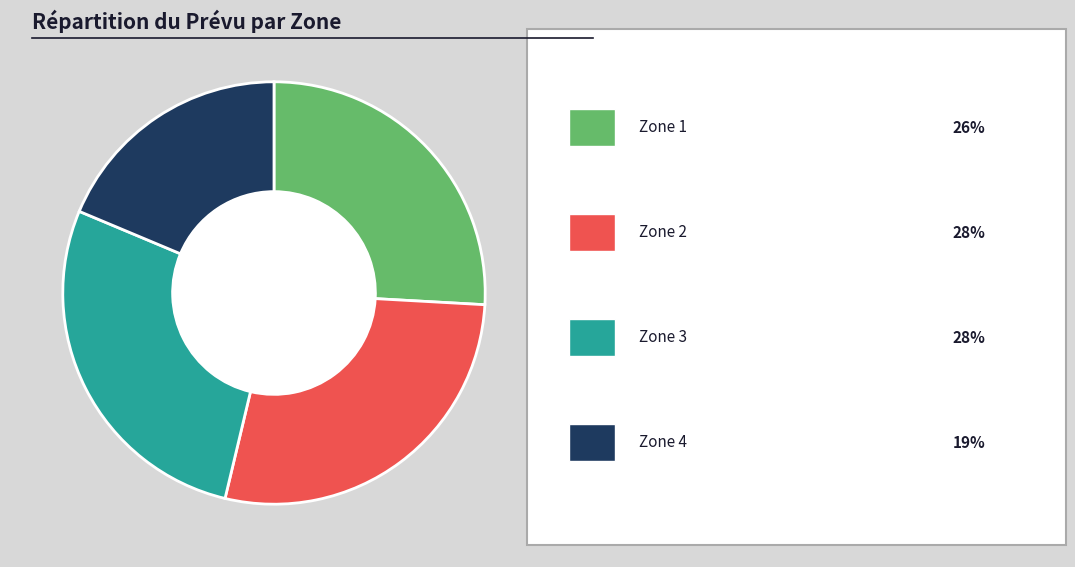

Does any single category account for the majority?

No